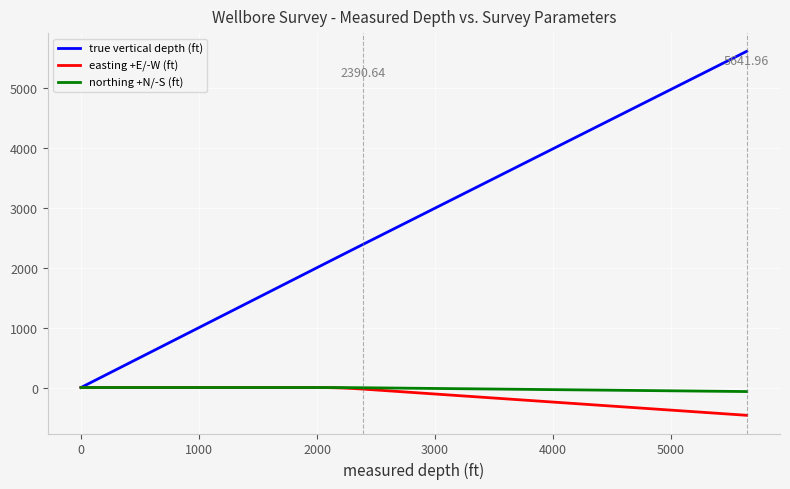

Which series has the largest range (max minus min)?

true vertical depth (ft)